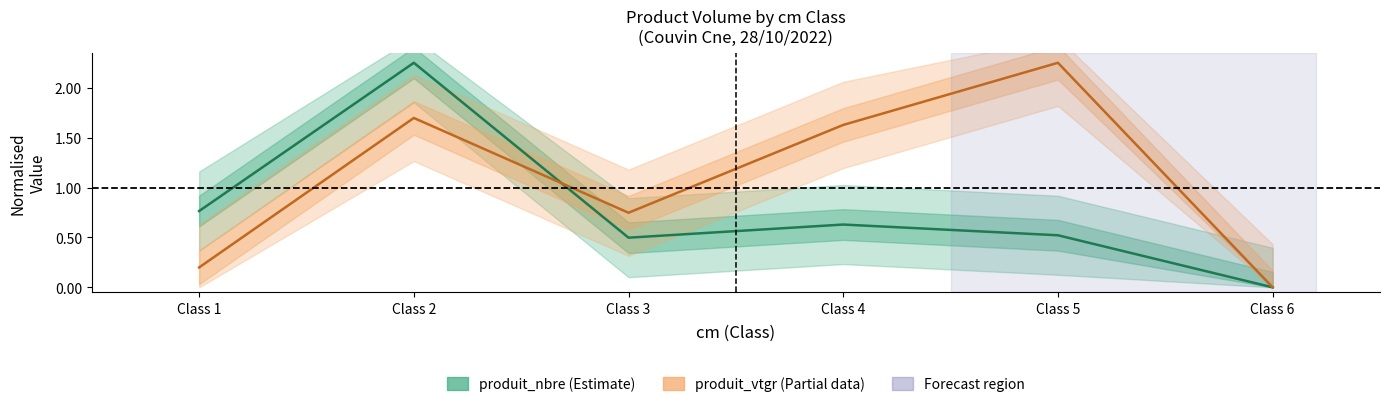

The value of produit_vtgr at Class 5 is 0.8. True or false?

False